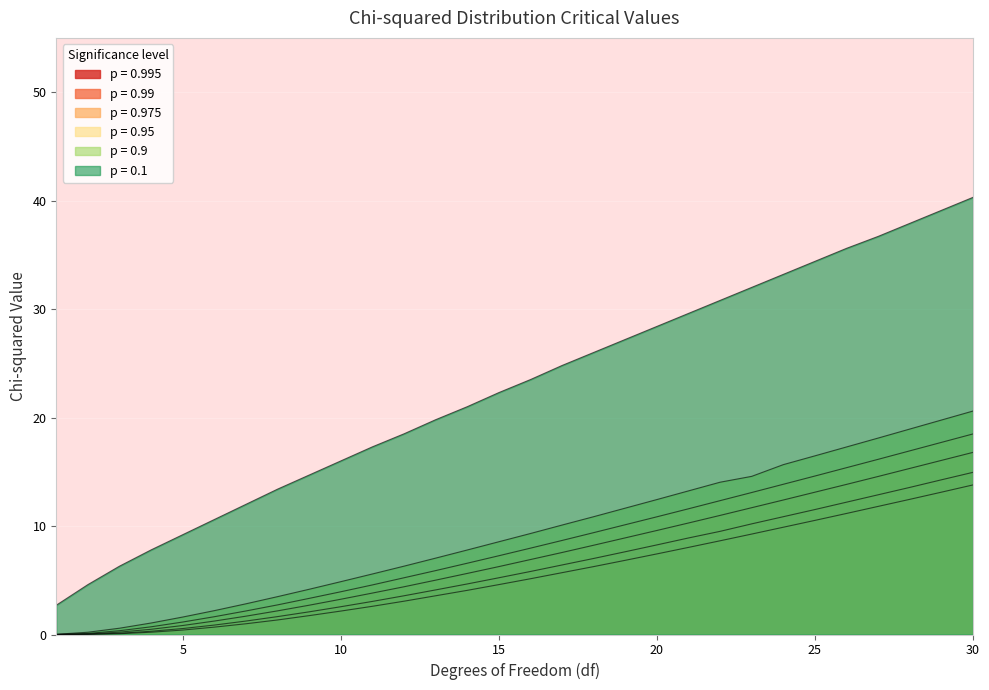

Reading left to right, extract all data points from this chart.

0.995: 0.0	0.0	0.1	0.2	0.4	0.7	1.0	1.3	1.7	2.2	2.6	3.1	3.6	4.1	4.6	5.1	5.7	6.3	6.8	7.4	8.0	8.6	9.3	9.9	10.5	11.2	11.8	12.5	13.1	13.8
0.99: 0.0	0.0	0.1	0.3	0.6	0.9	1.2	1.6	2.1	2.6	3.0	3.6	4.1	4.7	5.2	5.8	6.4	7.0	7.6	8.3	8.9	9.5	10.2	10.9	11.5	12.2	12.9	13.6	14.3	14.9
0.975: 0.0	0.1	0.2	0.5	0.8	1.2	1.7	2.2	2.7	3.2	3.8	4.4	5.0	5.6	6.3	6.9	7.6	8.2	8.9	9.6	10.3	11.0	11.7	12.4	13.1	13.8	14.6	15.3	16.1	16.8
0.95: 0.0	0.1	0.3	0.7	1.1	1.6	2.2	2.7	3.3	3.9	4.6	5.2	5.9	6.6	7.3	8.0	8.7	9.4	10.1	10.8	11.6	12.3	13.1	13.8	14.6	15.4	16.1	16.9	17.7	18.5
0.9: 0.0	0.2	0.6	1.1	1.6	2.2	2.8	3.5	4.2	4.9	5.6	6.3	7.0	7.8	8.6	9.3	10.1	10.9	11.7	12.4	13.2	14.0	14.6	15.7	16.5	17.3	18.1	18.9	19.8	20.6
0.1: 2.7	4.6	6.3	7.8	9.2	10.6	12.0	13.4	14.7	16.0	17.3	18.5	19.8	21.0	22.3	23.5	24.8	26.0	27.2	28.4	29.6	30.8	32.0	33.2	34.4	35.6	36.7	37.9	39.1	40.3